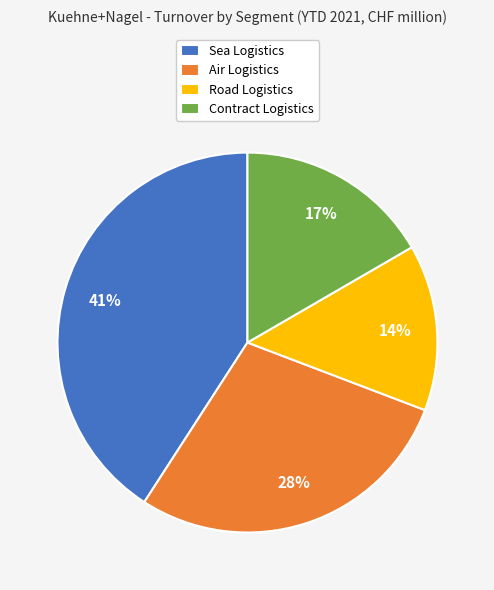

Combined, do Road Logistics and Contract Logistics account for over 50%?

No